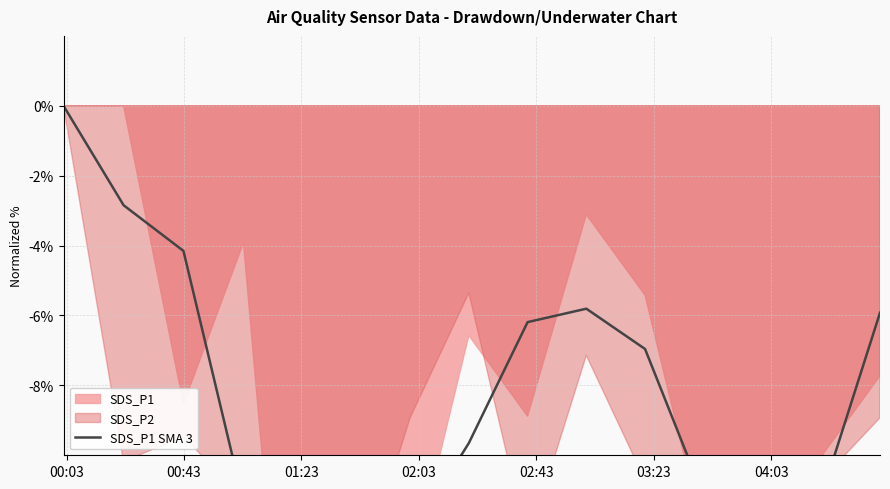

Reading left to right, extract all data points from this chart.

0.0	-2.8	-4.2	-11.3	-14.1	-17.3	-12.3	-9.7	-6.2	-5.8	-7.0	-11.2	-12.7	-11.2	-5.9